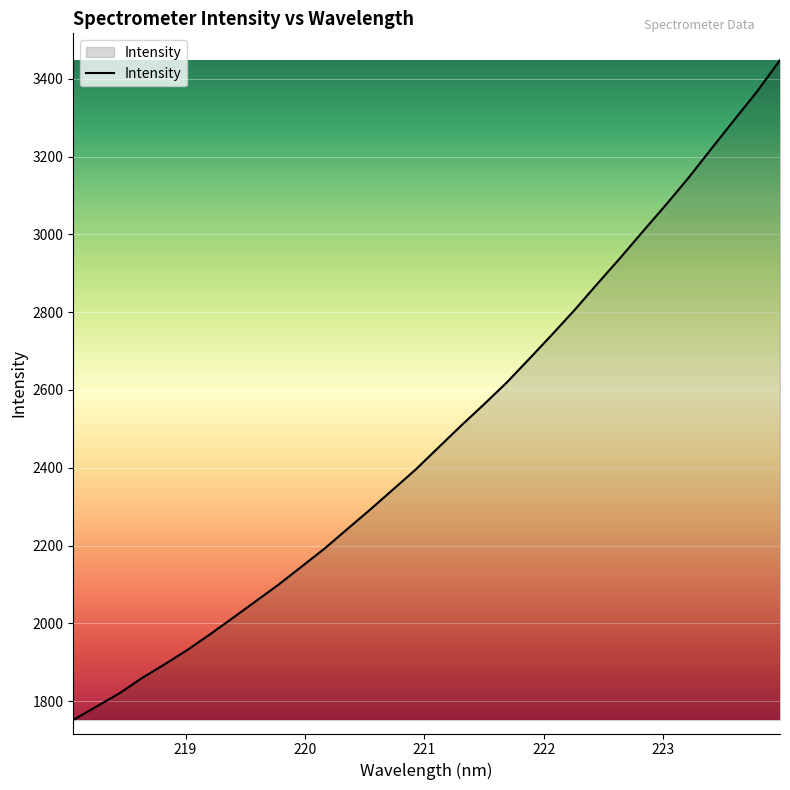

What is the smallest value displayed?

1752.3